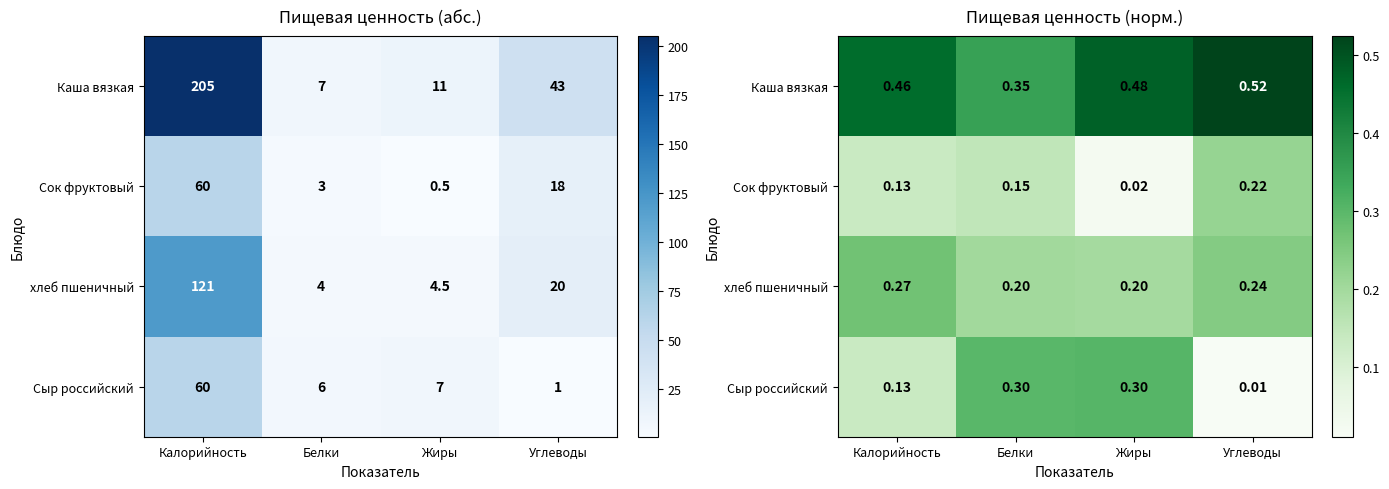

What is the difference between the maximum and minimum values in the Сок фруктовый series?

0.2